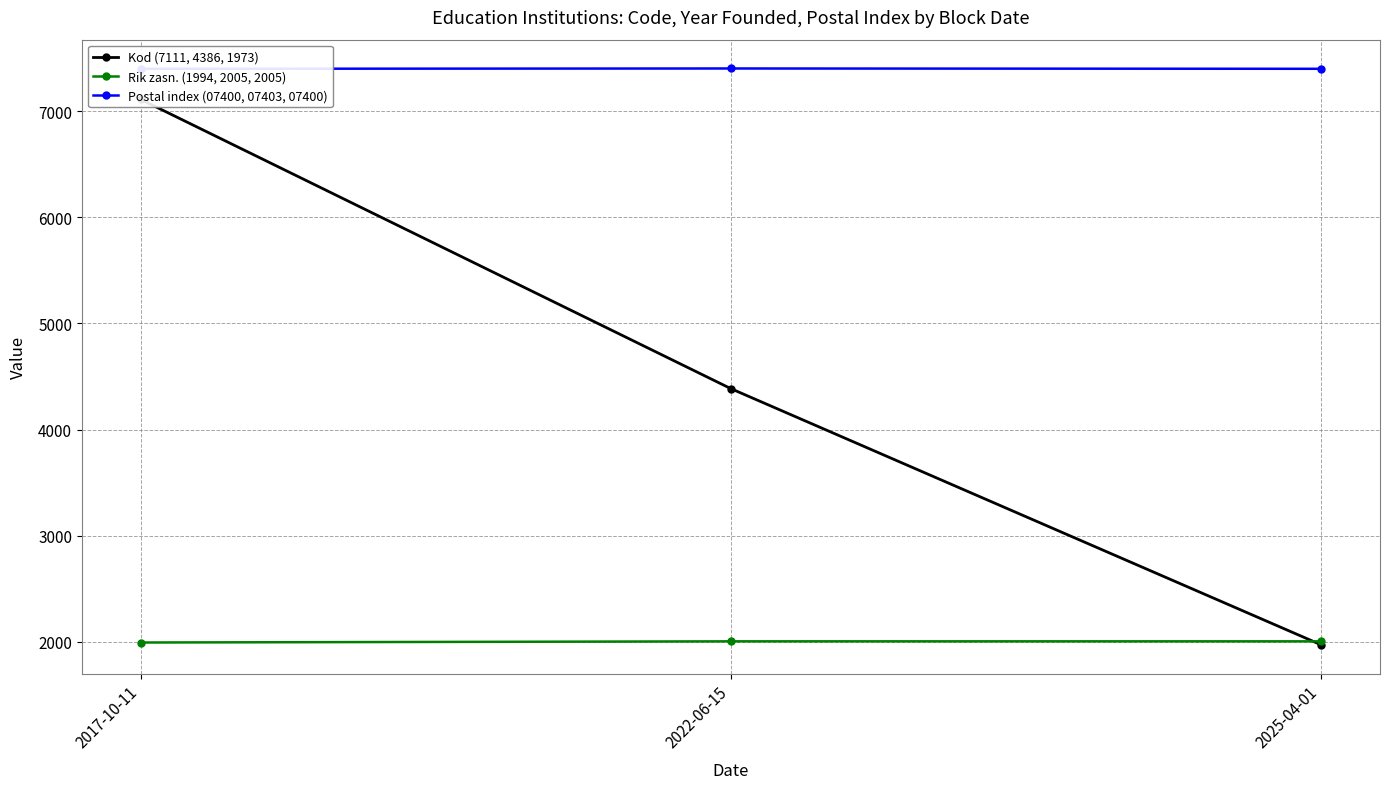

Reading left to right, what are all the values shown in this chart?

Kod (7111, 4386, 1973): 2017-10-11=7111	2022-06-15=4386	2025-04-01=1973
Rik zasn. (1994, 2005, 2005): 2017-10-11=1994	2022-06-15=2005	2025-04-01=2005
Postal index (07400, 07403, 07400): 2017-10-11=7400	2022-06-15=7403	2025-04-01=7400